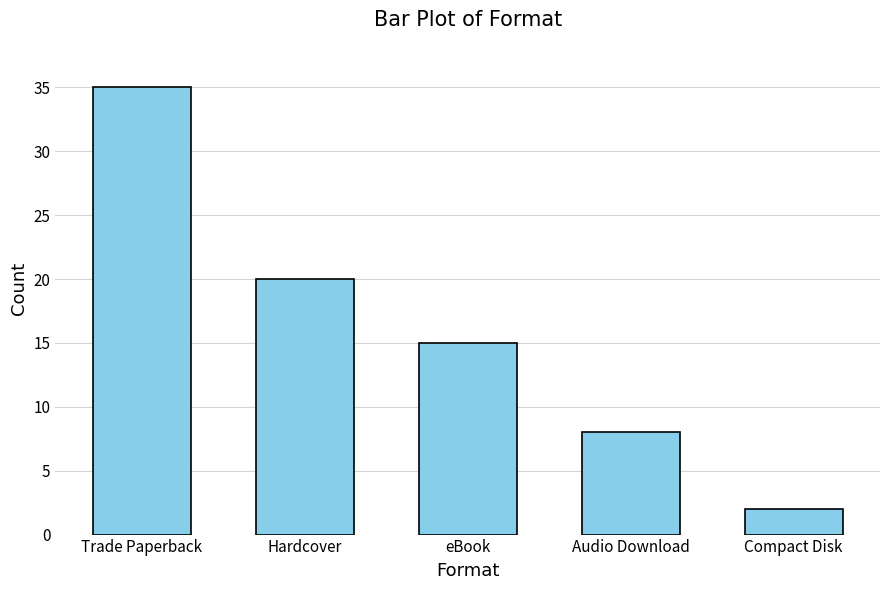

What is the smallest value displayed?

2